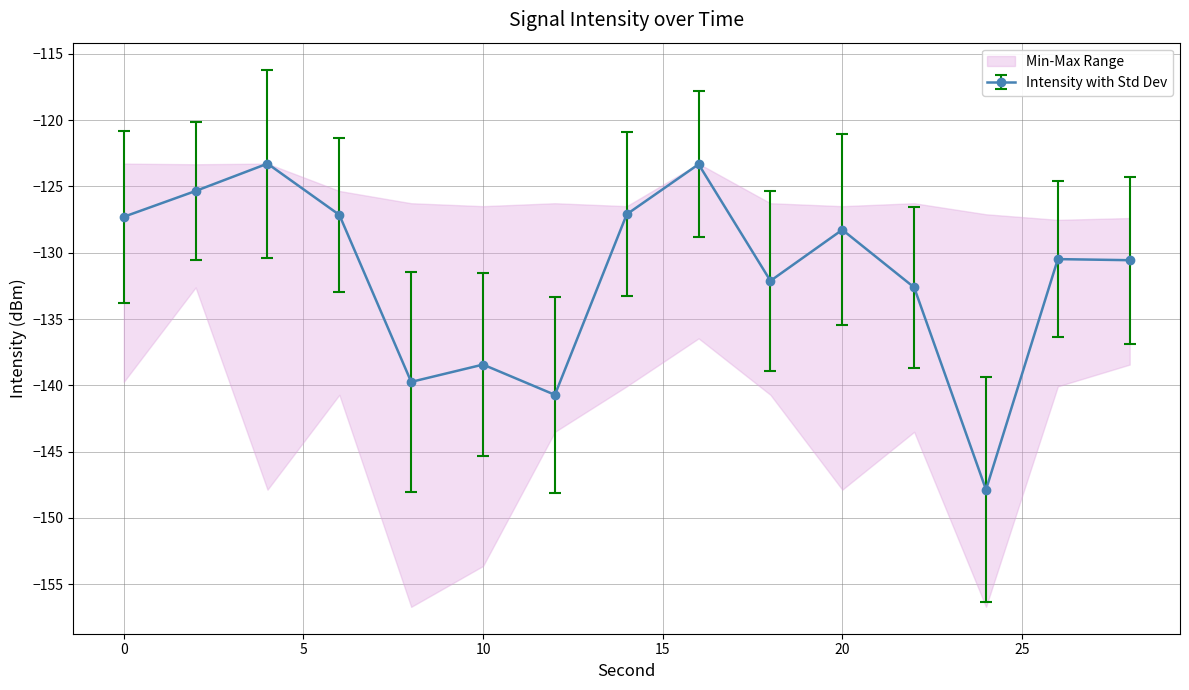

True or false: intensity_min and intensity_max intersect in this chart.

False